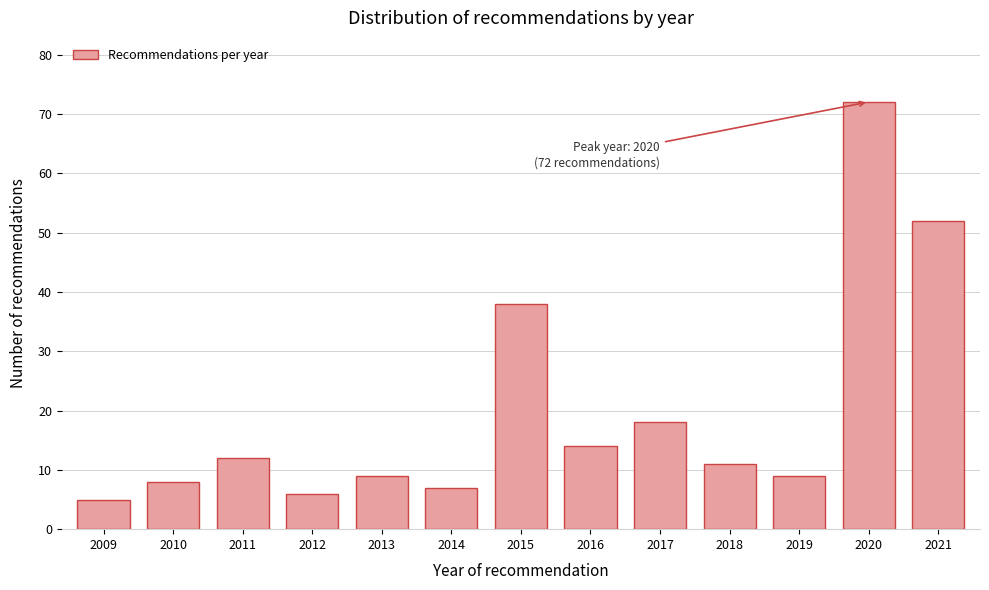

Reading right to left, what are all the values shown in this chart?

52	72	9	11	18	14	38	7	9	6	12	8	5